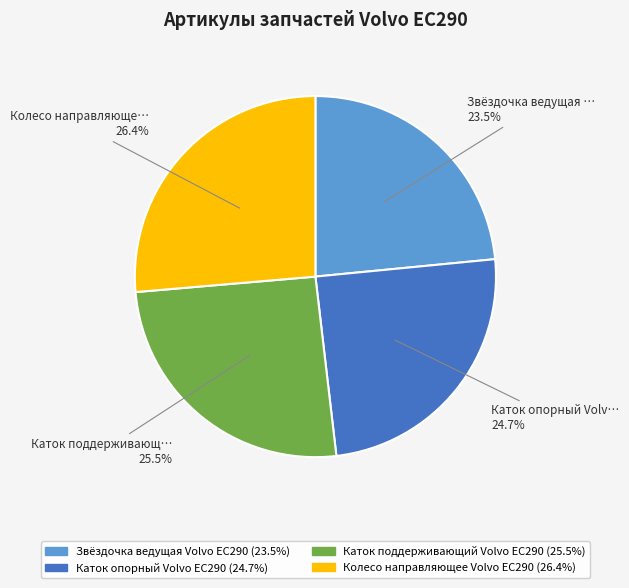

How many slices are in this pie chart?

4